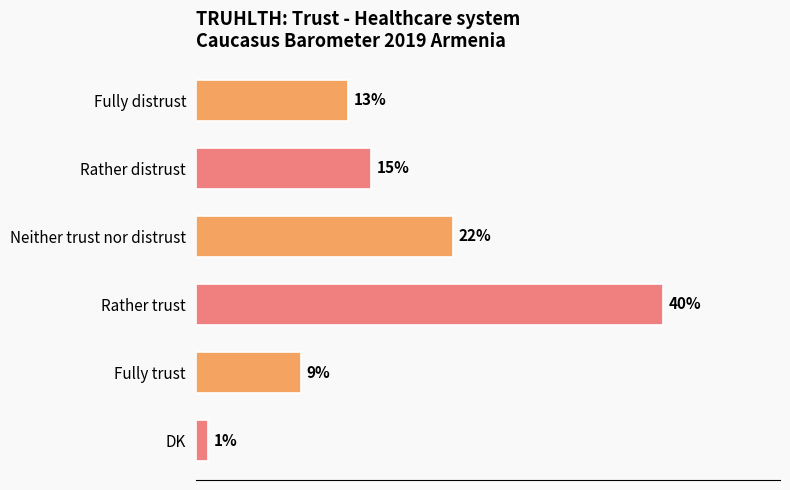

Which category has the highest value across all series?

Rather trust